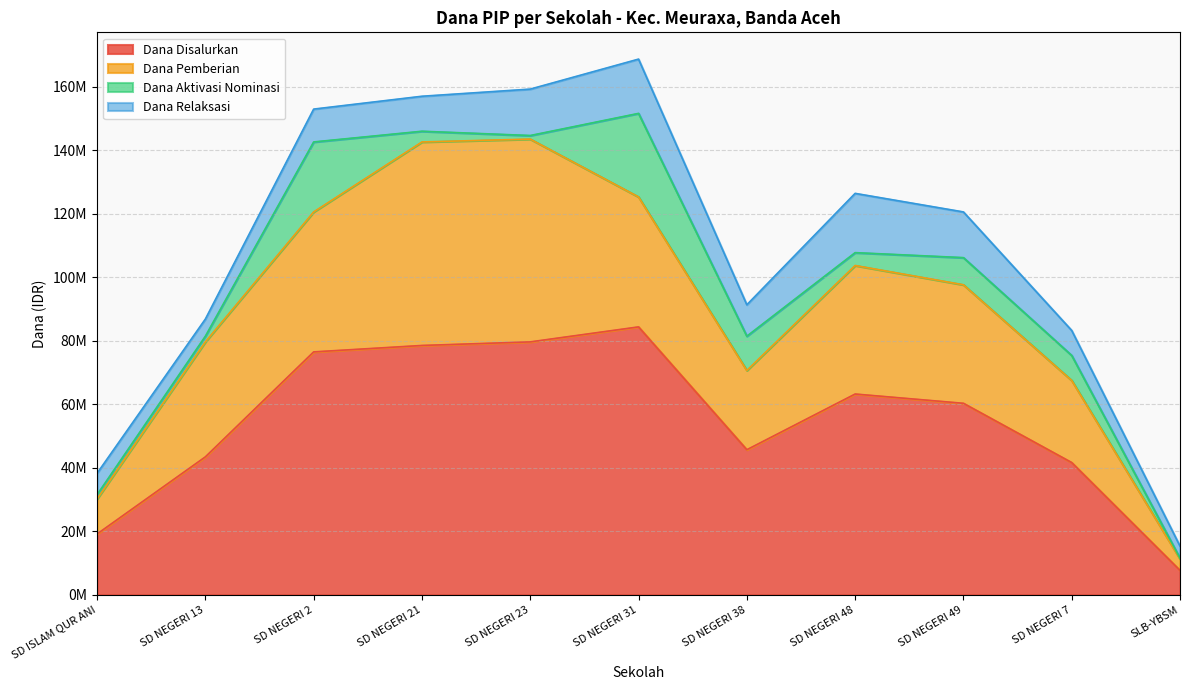

Read the Dana Aktivasi Nominasi value at SD NEGERI 38, to the nearest 10.

10800000